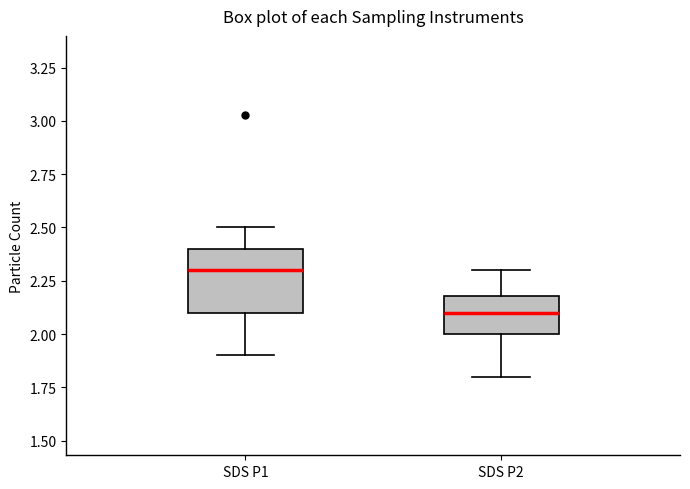

Which box's median line is the lowest?

SDS P2